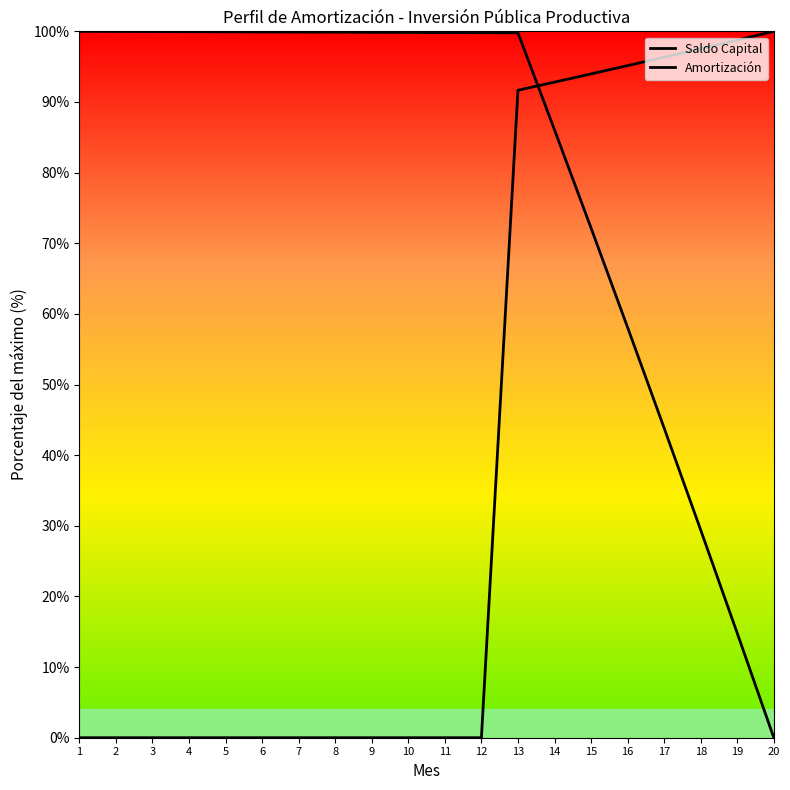

Reading left to right, extract all data points from this chart.

Saldo Capital: 100.0	100.0	100.0	99.9	99.9	99.9	99.9	99.9	99.9	99.8	99.8	99.8	99.8	86.1	72.2	58.1	43.8	29.4	14.8	0.0
Amortización: 0.0	0.0	0.0	0.0	0.0	0.0	0.0	0.0	0.0	0.0	0.0	0.0	91.7	92.8	94.0	95.1	96.3	97.5	98.8	100.0